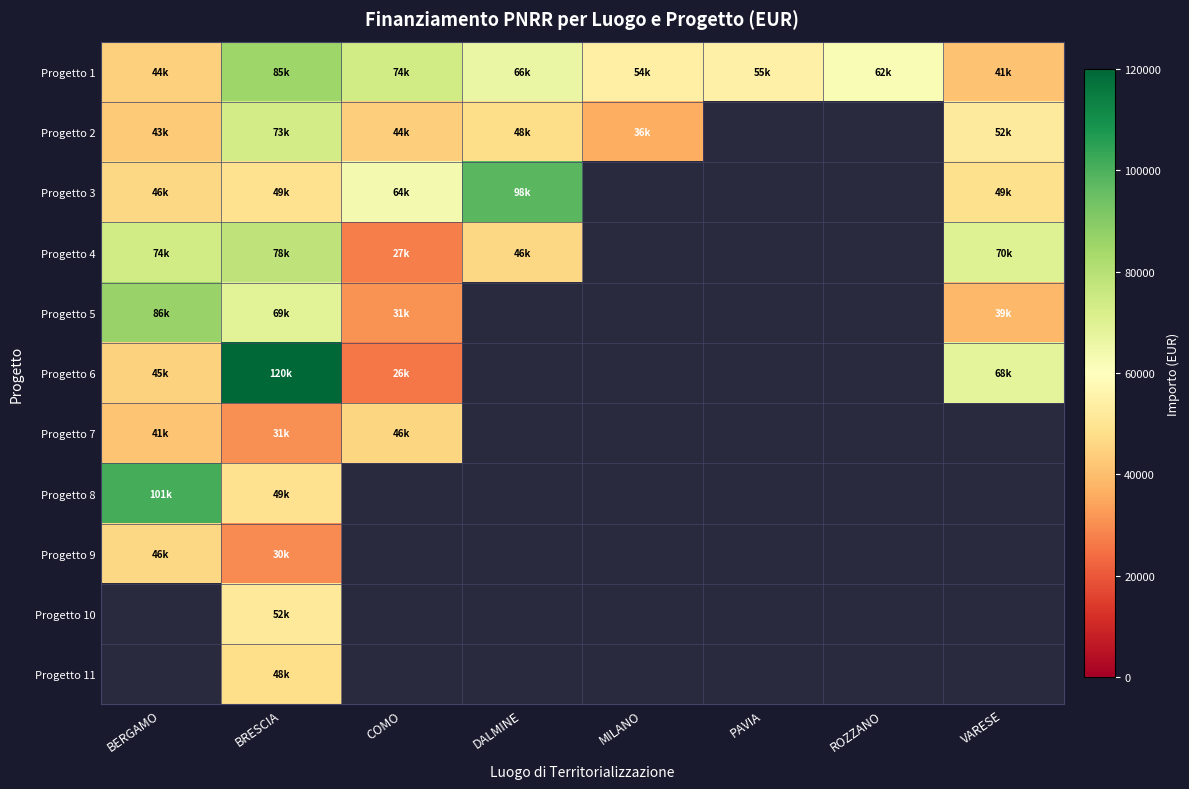

At which category is the sum across all series the highest?

BRESCIA